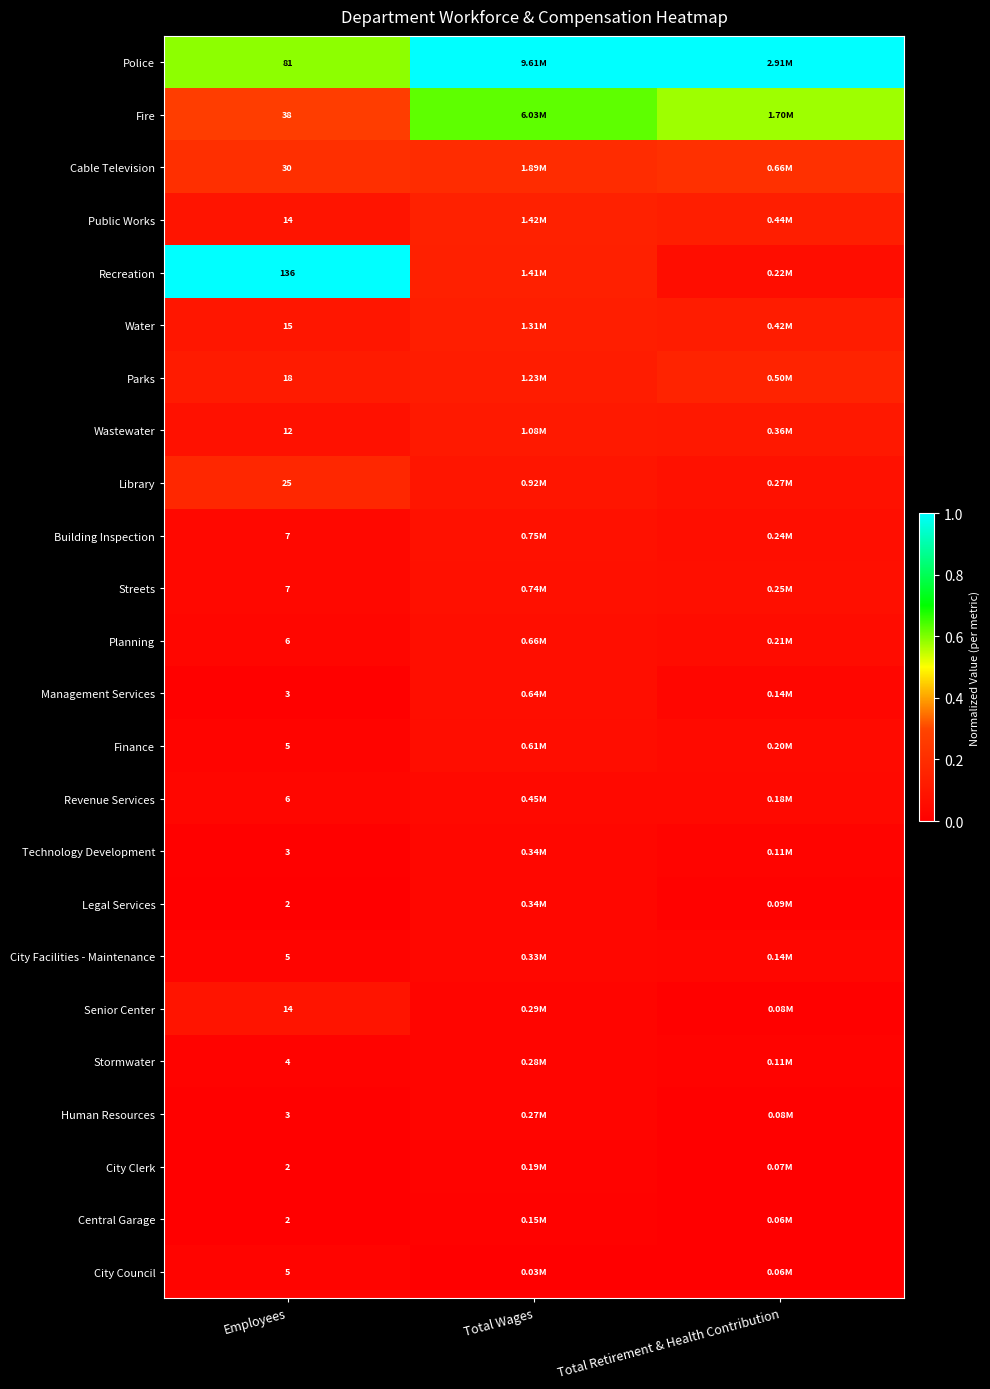

Rank the categories by Central Garage value from highest to lowest.

Total Wages, Total Retirement & Health Contribution, Employees